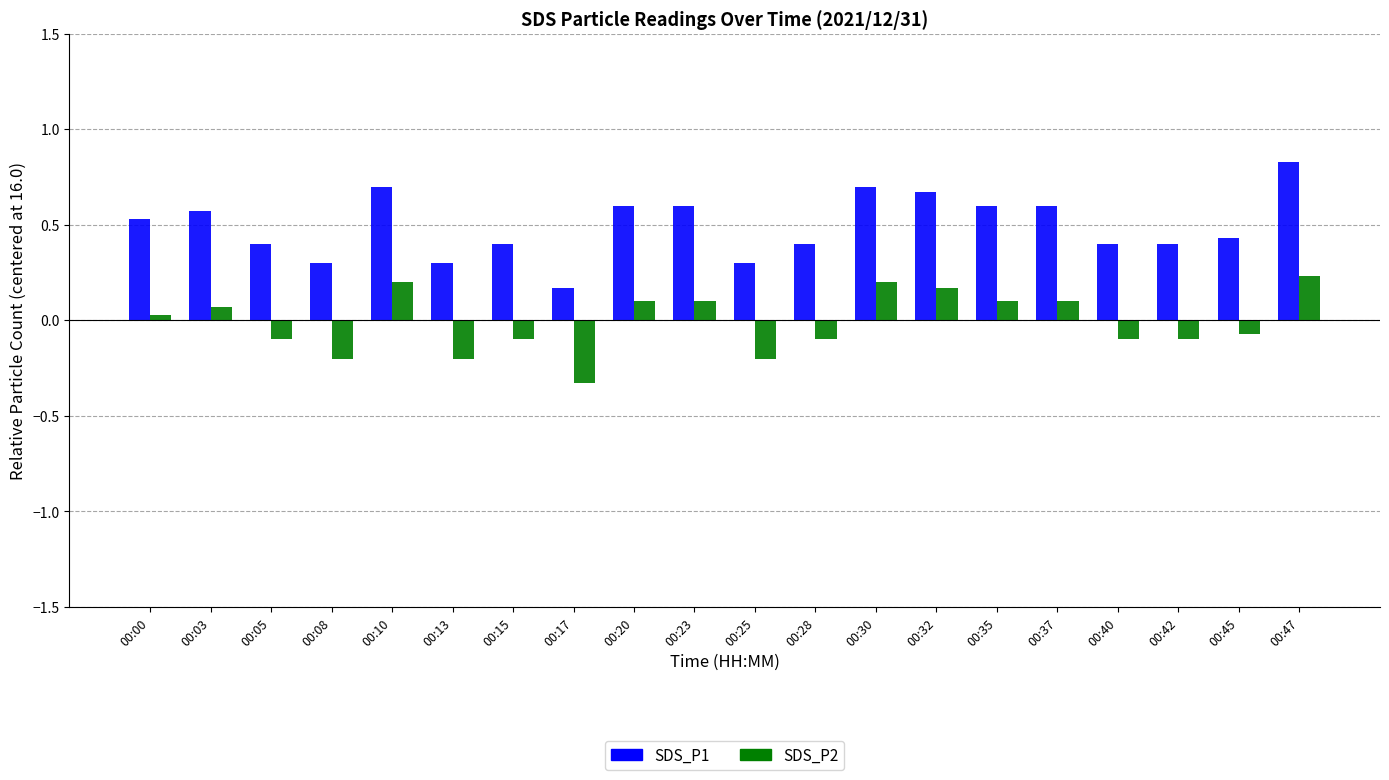

What is the difference between the SDS_P1 values at 00:35 and 00:08?

0.3